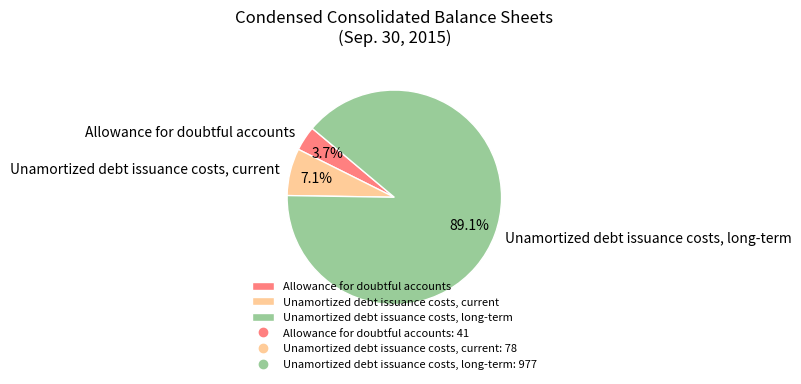

How many slices are in this pie chart?

3